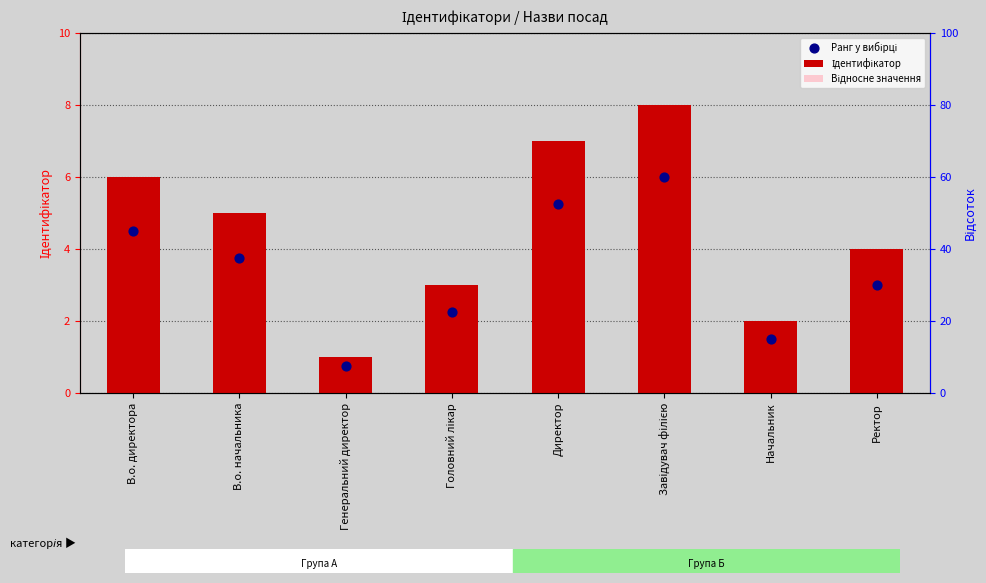

Which series has the largest total across all categories?

Ідентифікатор